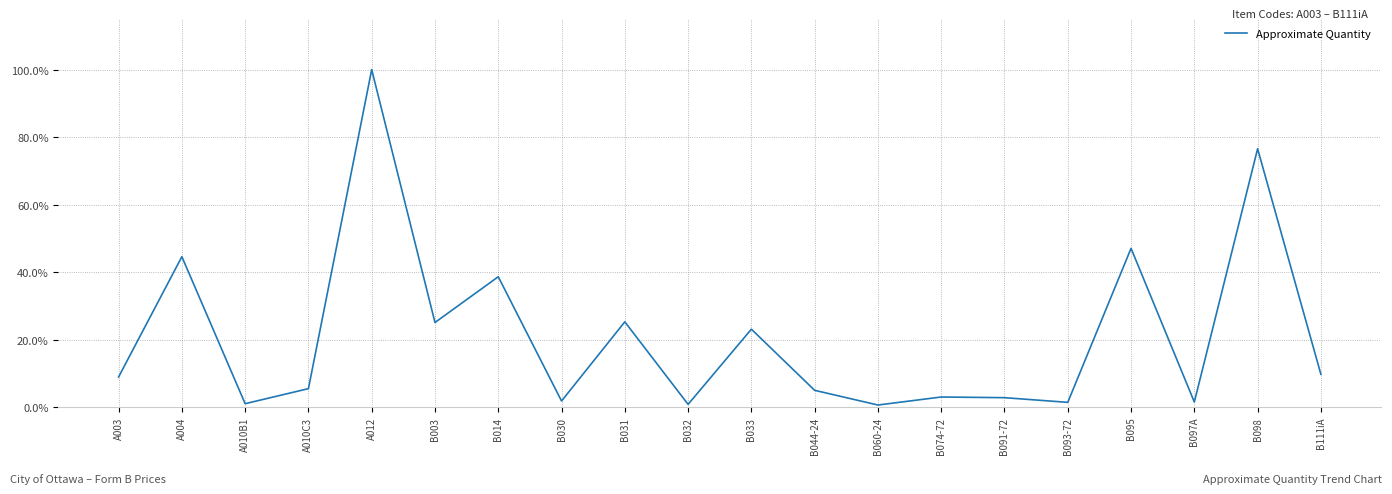

List the labels in order of value, smallest first.

B060-24, B032, A010B1, B093-72, B097A, B030, B091-72, B074-72, B044-24, A010C3, A003, B111iA, B033, B003, B031, B014, A004, B095, B098, A012